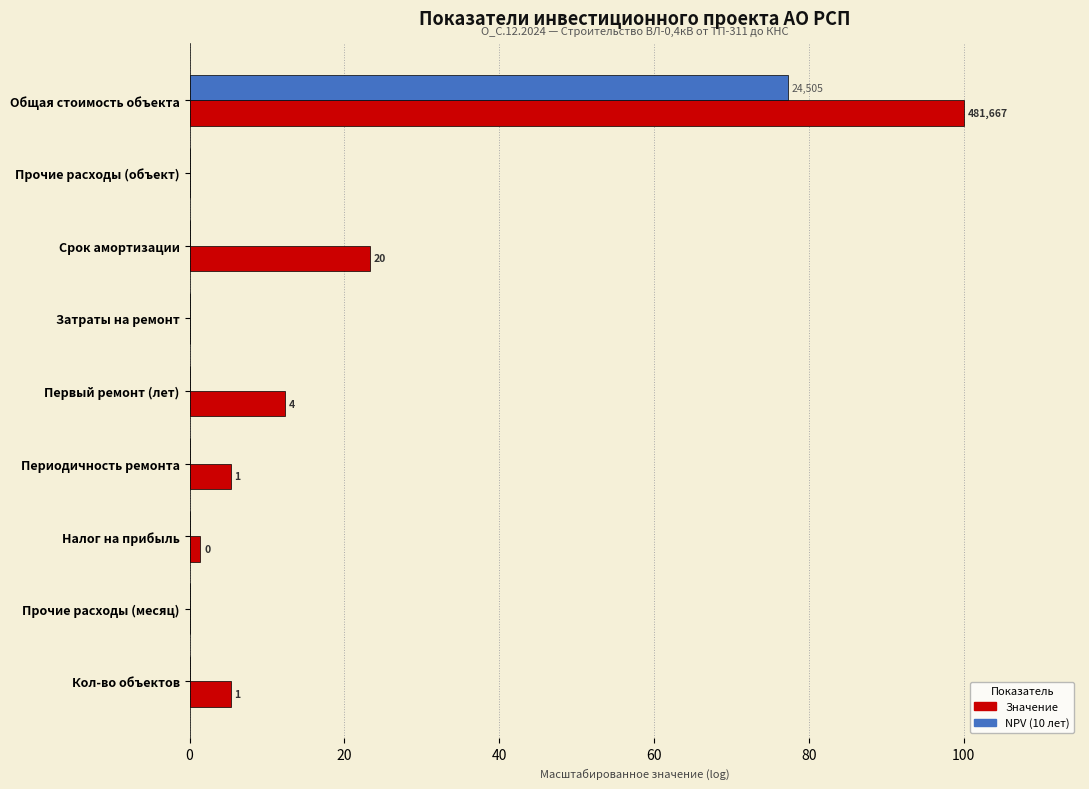

At which label is Значение closest to 50?

Срок амортизации